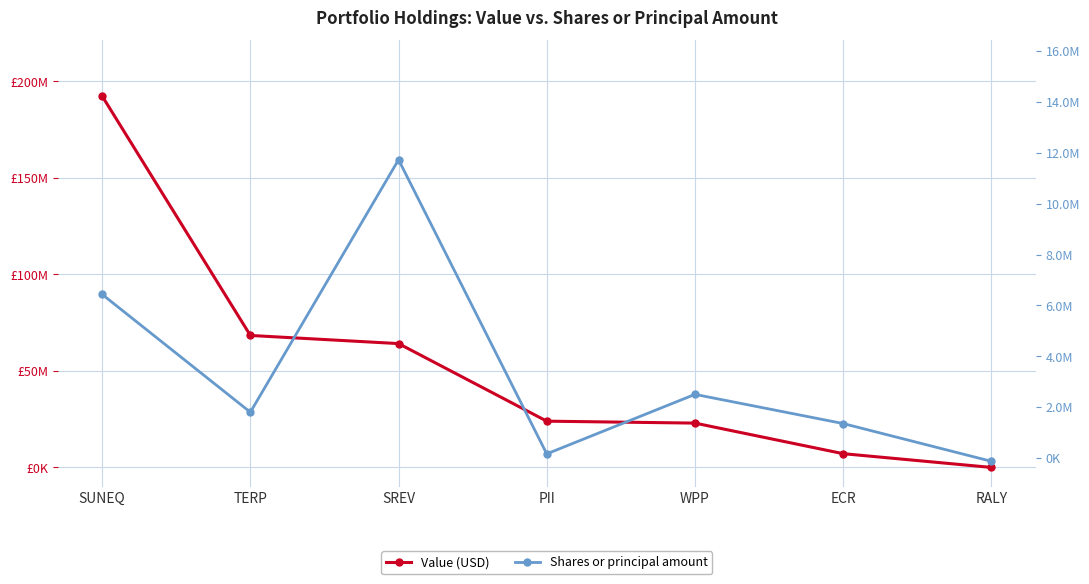

At which category is the sum across all series the highest?

SUNEQ